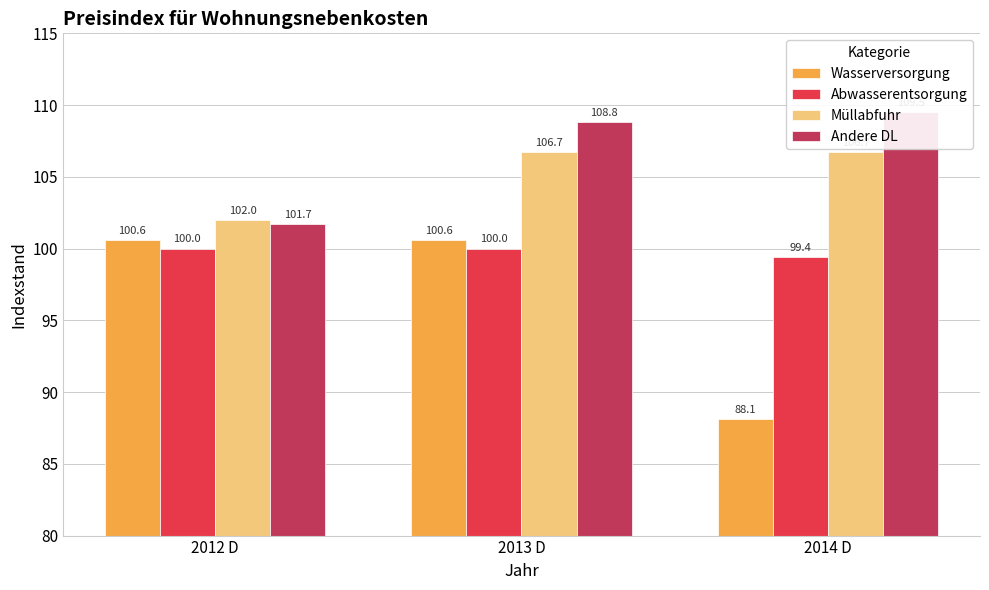

What is the sum of the Müllabfuhr values at 2013 D and 2014 D?

213.4